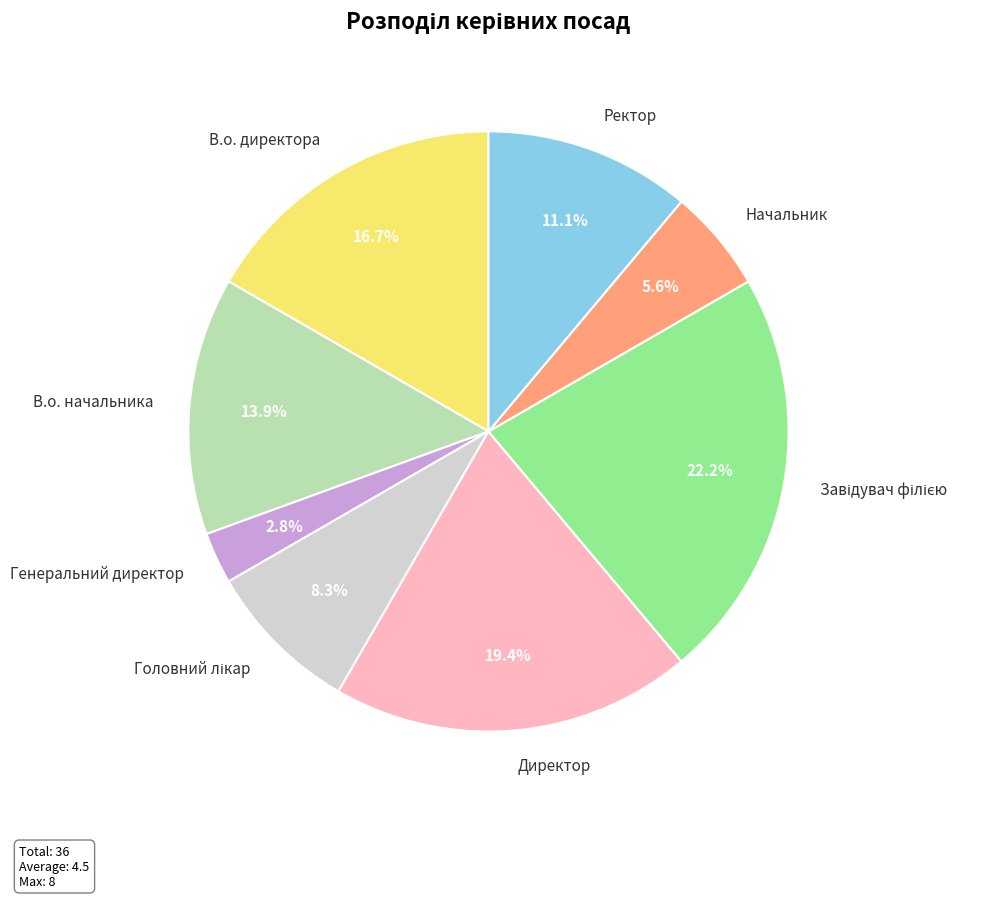

To the nearest percent, what percentage of the pie is Ректор?

11%